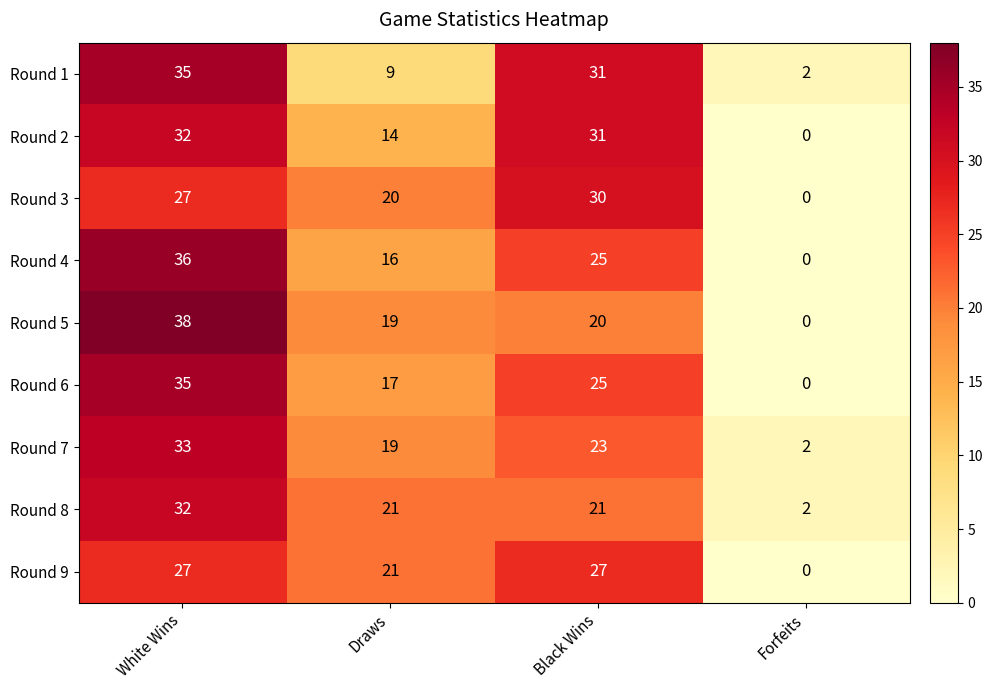

Which category has the highest value in the Round 4 series?

White Wins